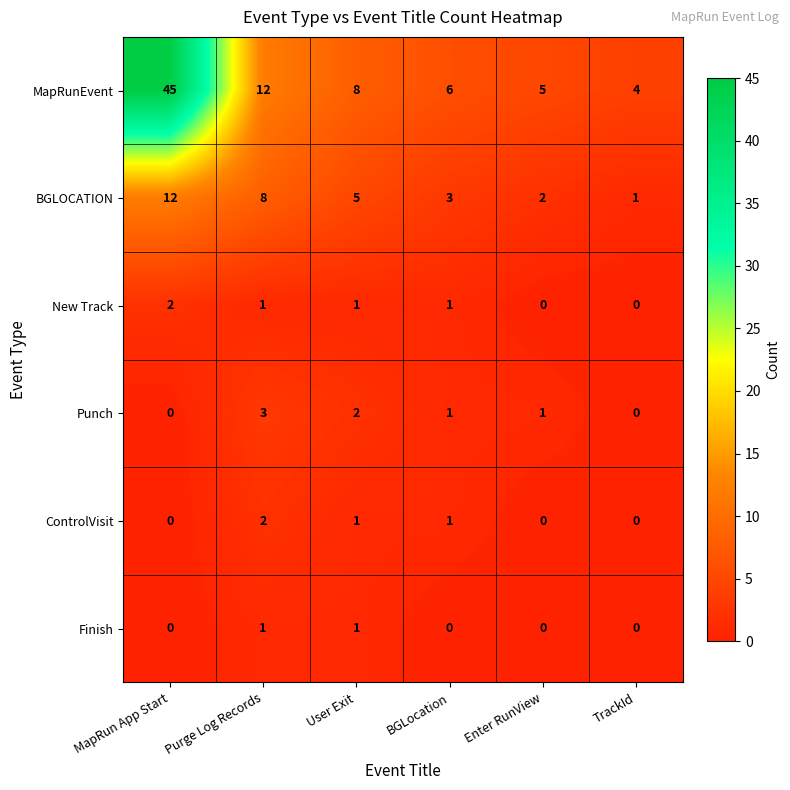

What is the sum of all Punch values?

7